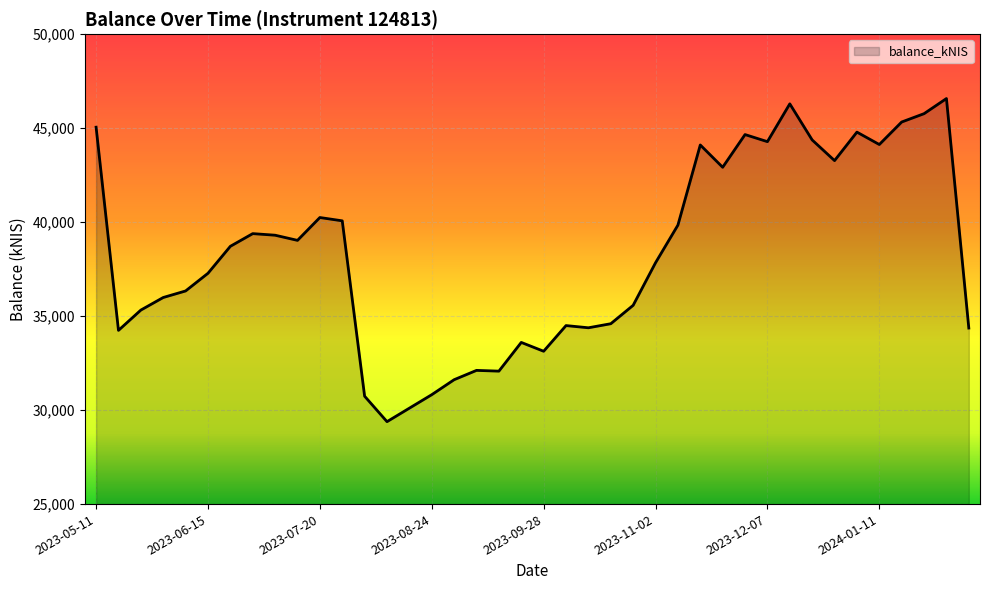

What is the difference between the maximum and minimum values?

17189.6